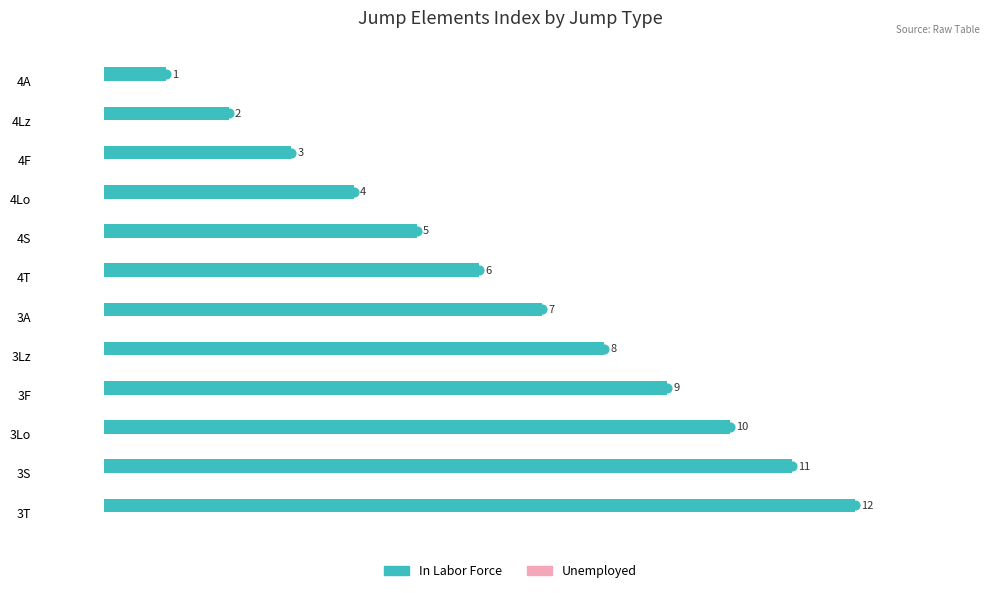

The chart shows a value of 11 at 3S. True or false?

True